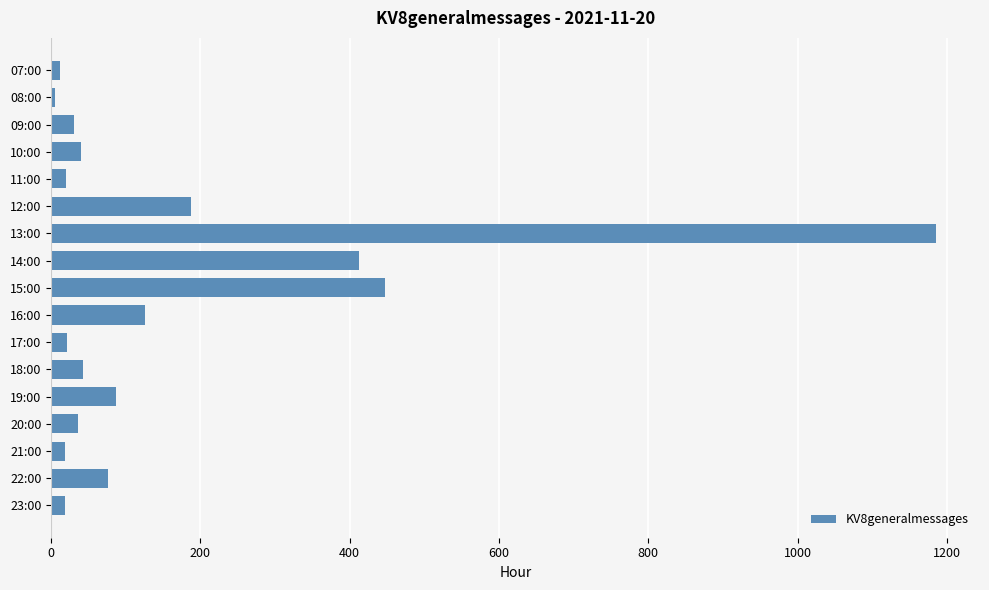

What is the label of the 5th bar from the bottom?

19:00